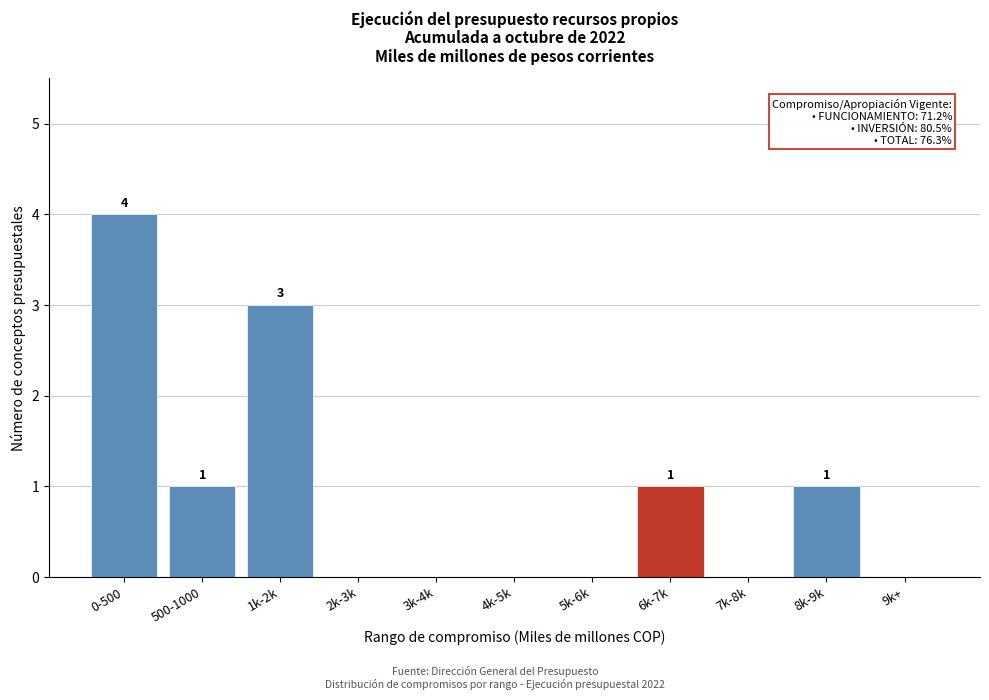

Reading left to right, what are all the values shown in this chart?

0-500=4	500-1000=1	1k-2k=3	2k-3k=0	3k-4k=0	4k-5k=0	5k-6k=0	6k-7k=1	7k-8k=0	8k-9k=1	9k+=0